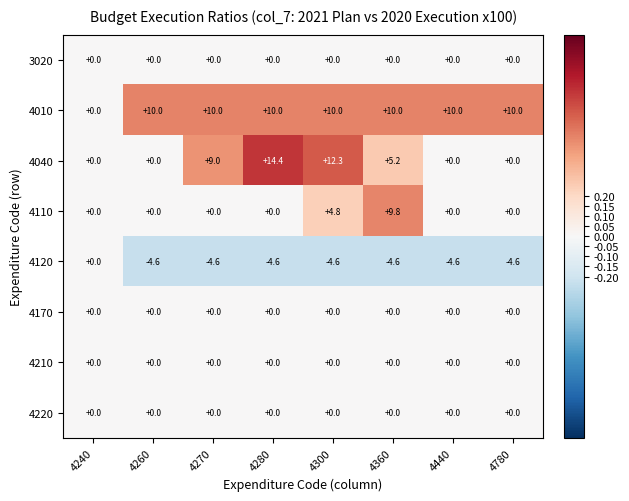

Is it true that 4110 equals -3.0 at 4260?

False